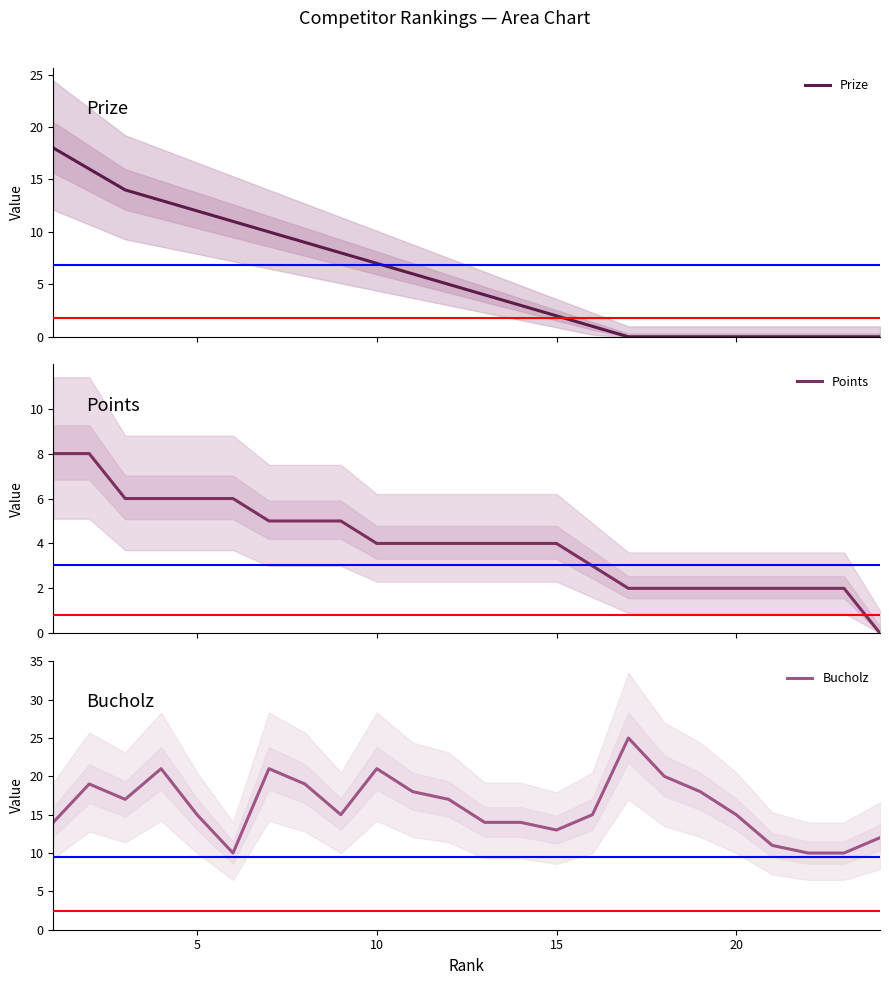

What is the minimum value for Bucholz?

10